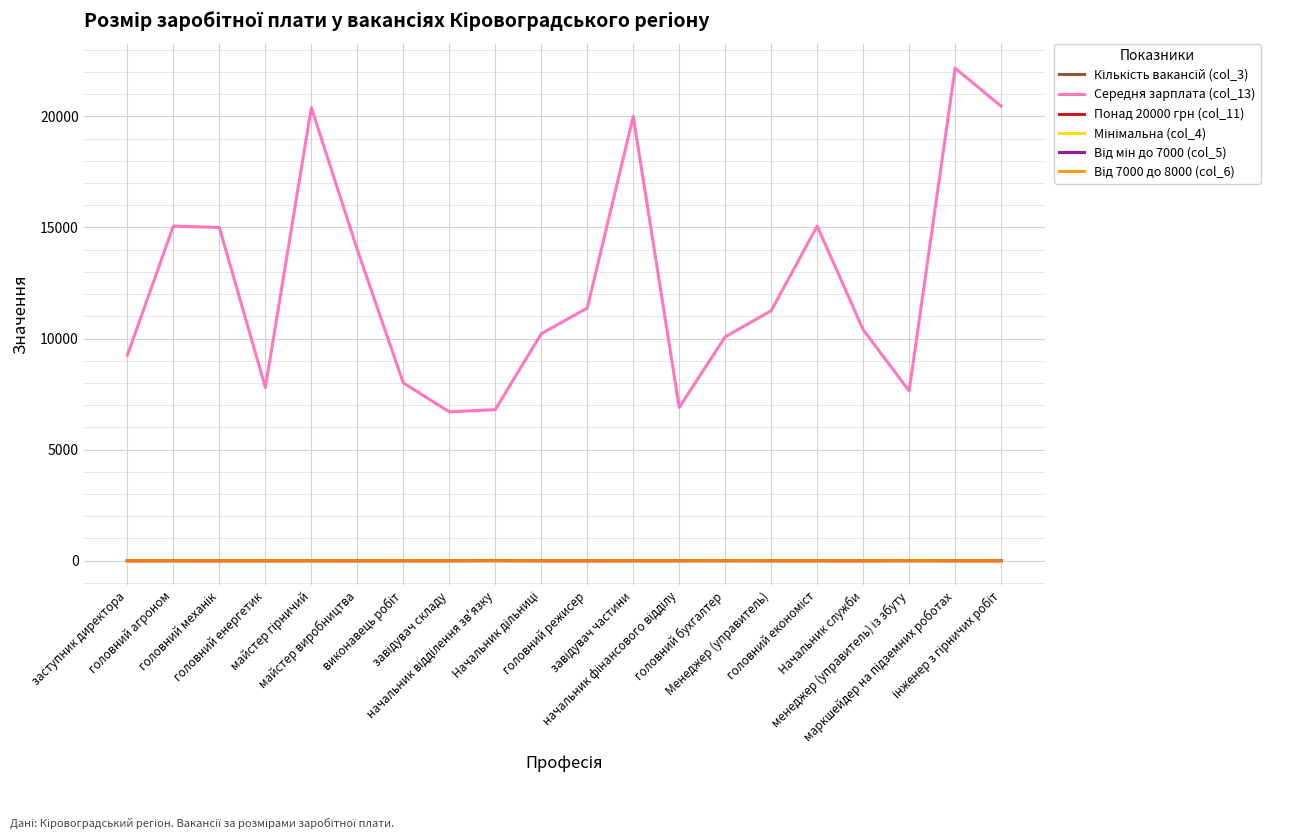

Is it true that Середня зарплата (col_13) equals 11373.0 at головний режисер?

True